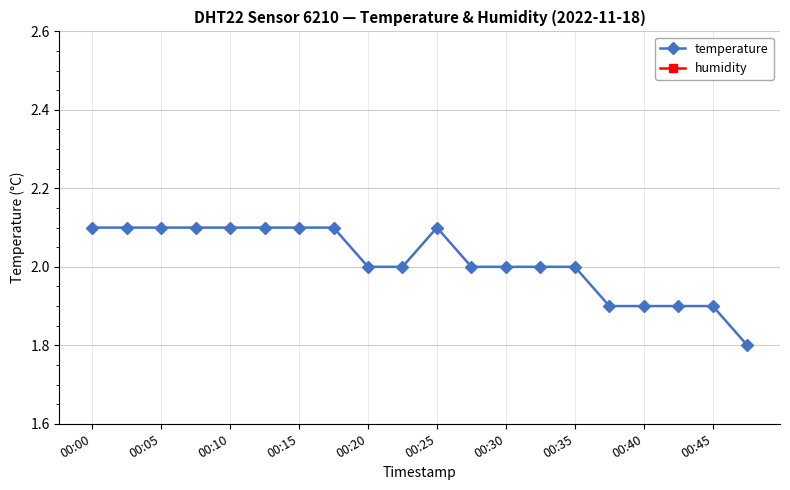

The value of temperature at 00:15 is 2.1. True or false?

True